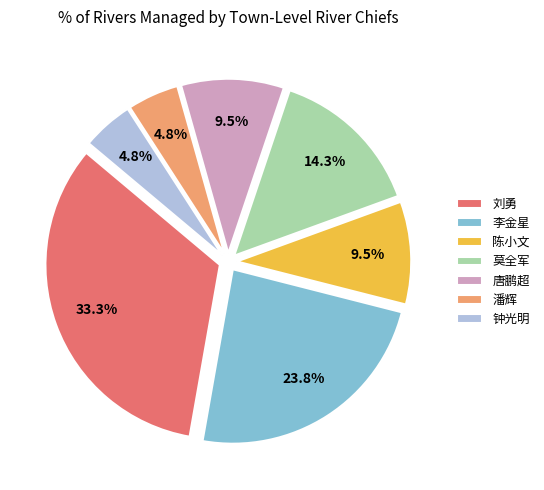

What is the total percentage of 莫全军 and 李金星?

38.1%